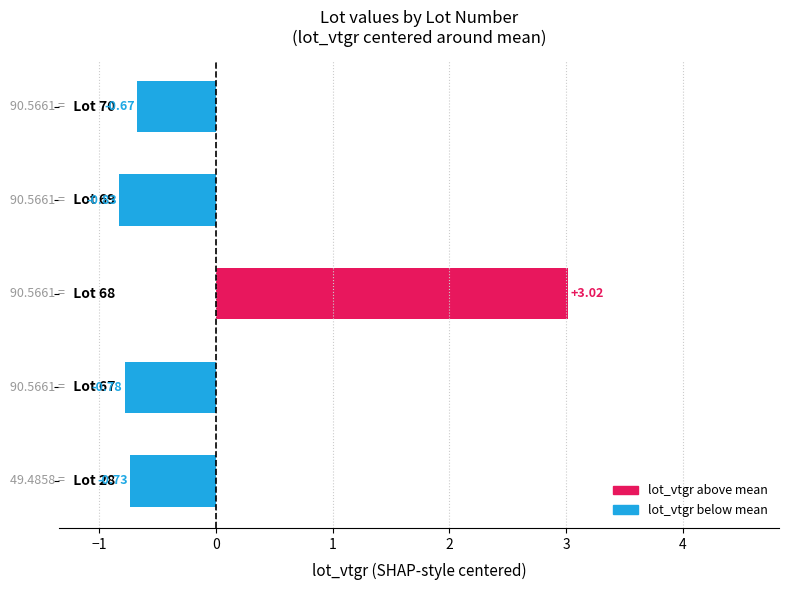

What is the difference between the maximum and second lowest values?

3.8